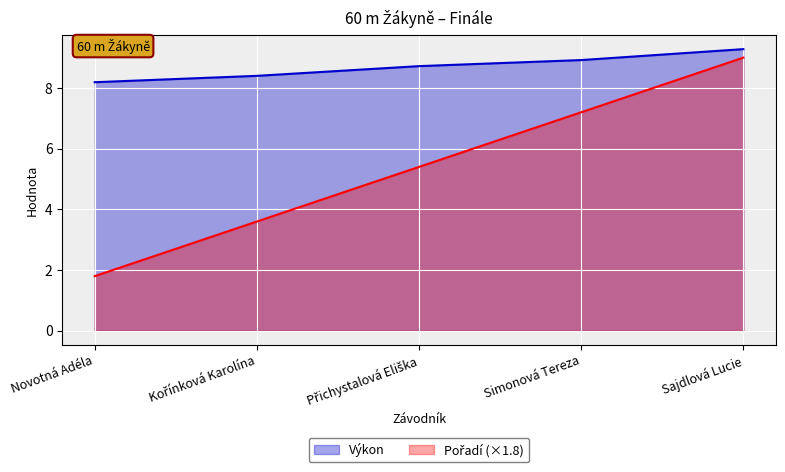

What is the value of the Výkon point at the 5th from the left?

9.3